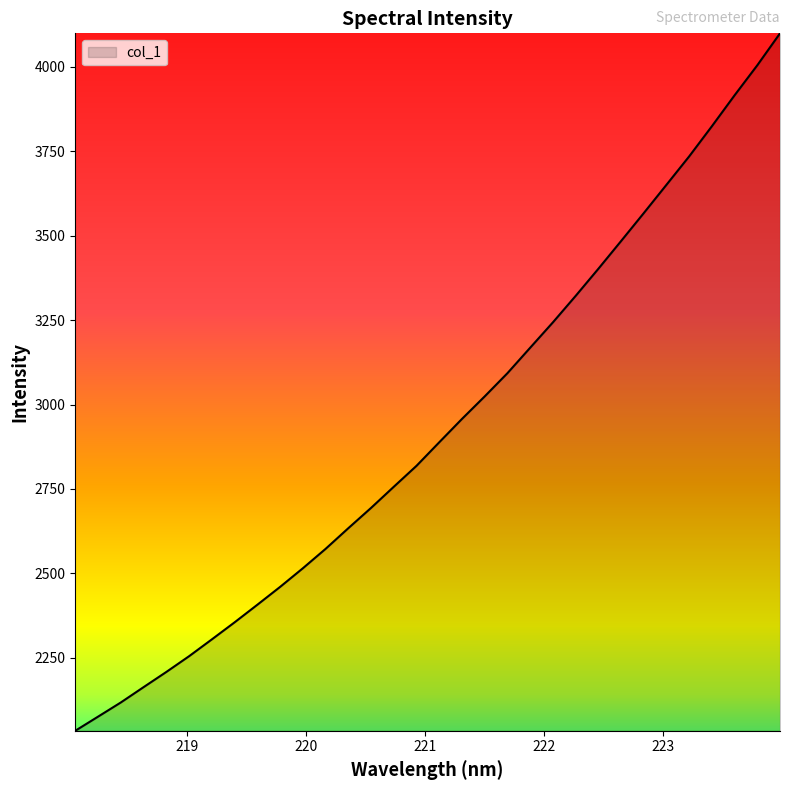

What is the greatest value displayed?

4099.7